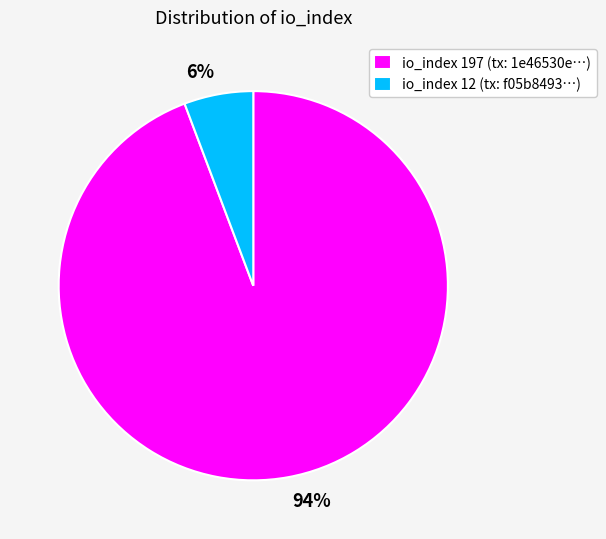

True or false: io_index 12 (tx: f05b8493…) accounts for 6% of the total.

True